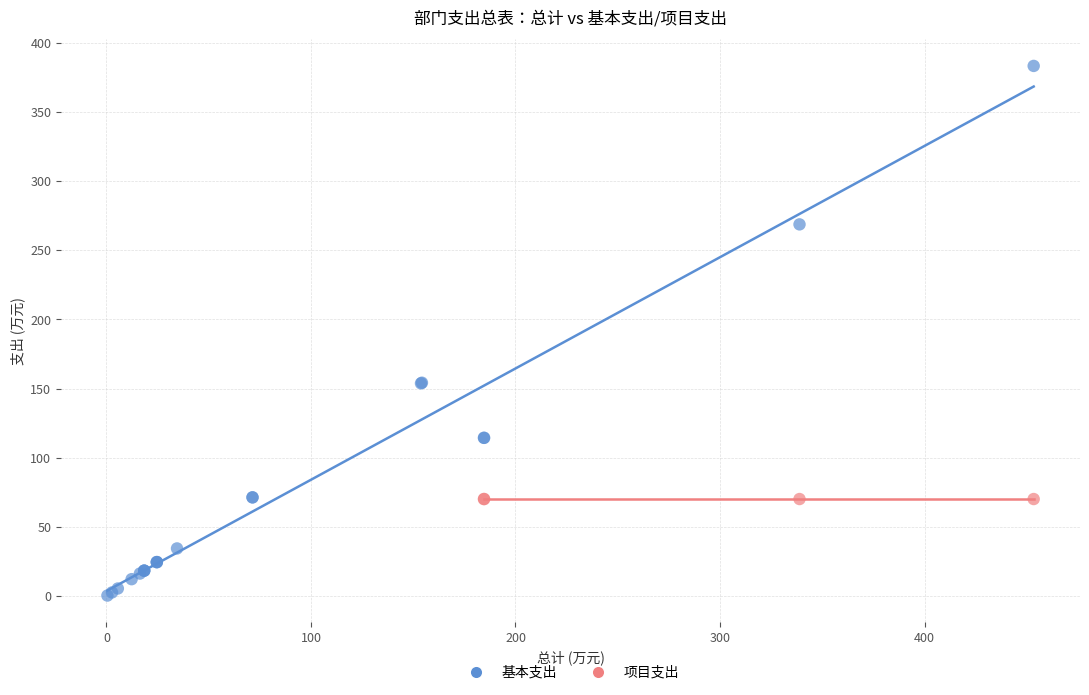

Which series reaches the minimum Y coordinate?

基本支出